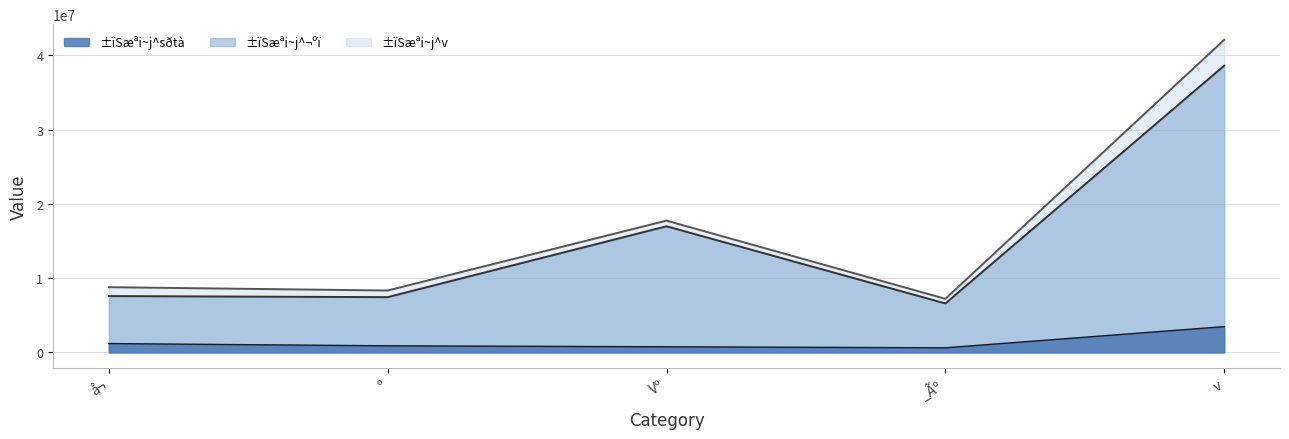

List the labels in order of ±ïSæªi~j^v value, largest first.

v, Vº, å¬, º, _Ãº